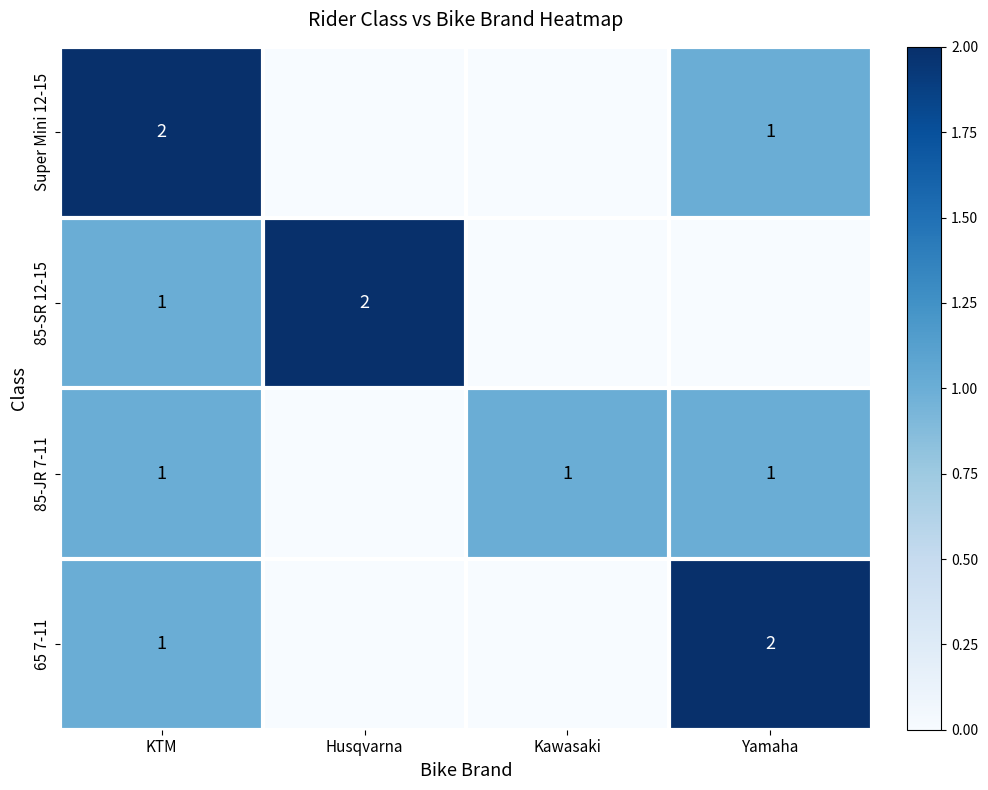

The 65 7-11 series shows 3 at Yamaha. True or false?

False